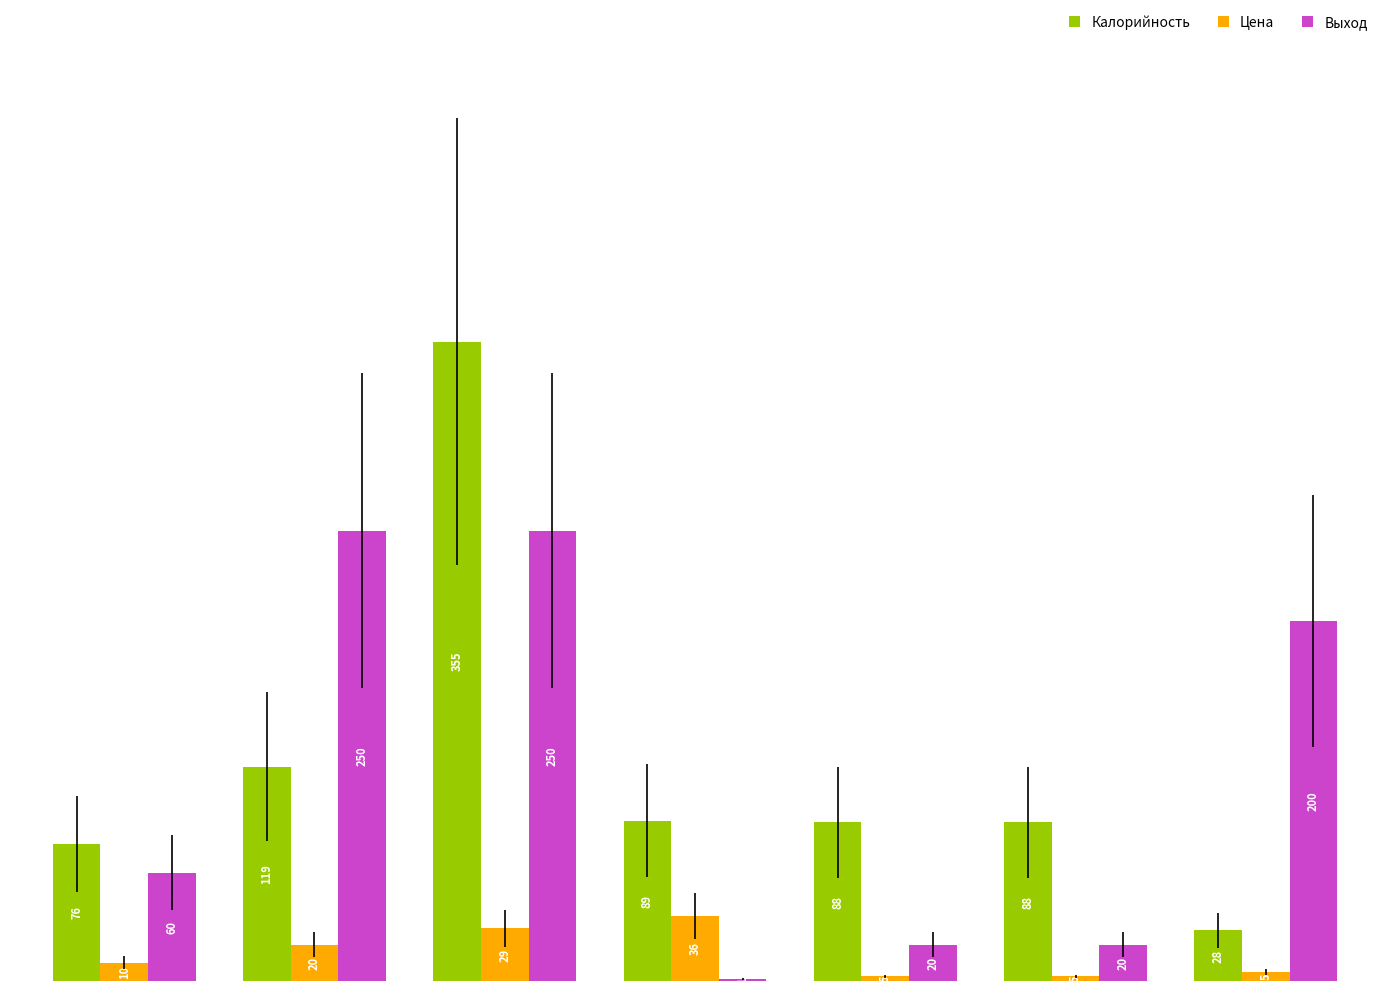

What is the sum of all Калорийность values?

843.0